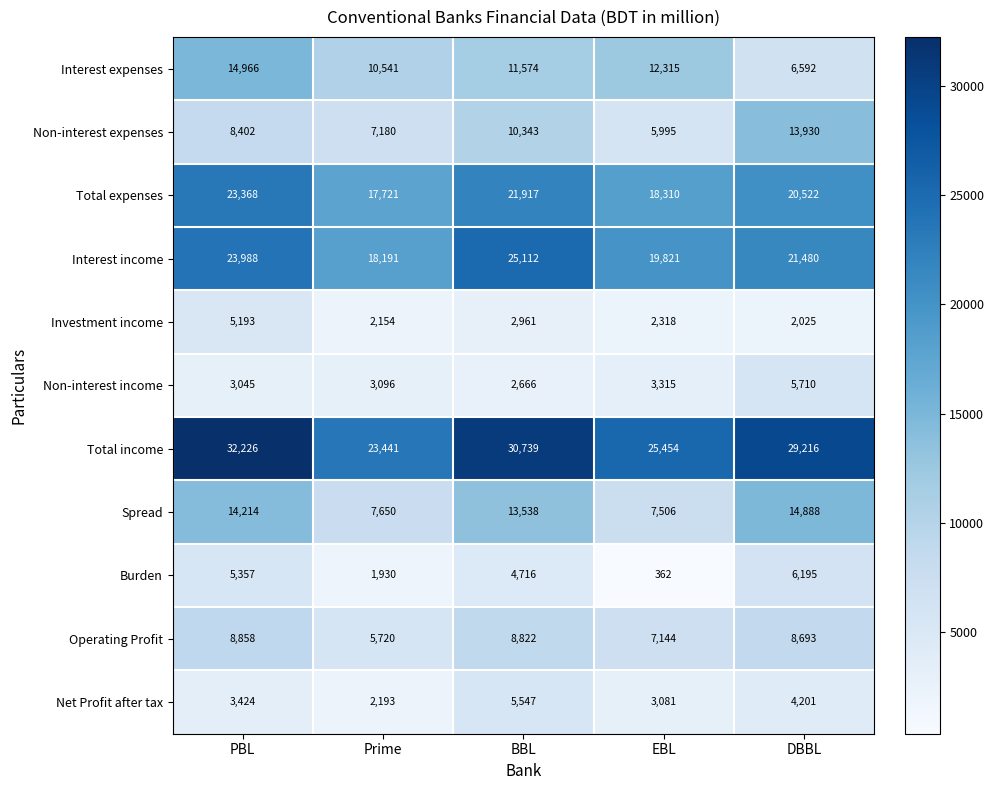

What is the difference between the maximum and minimum values in the Non-interest income series?

3044